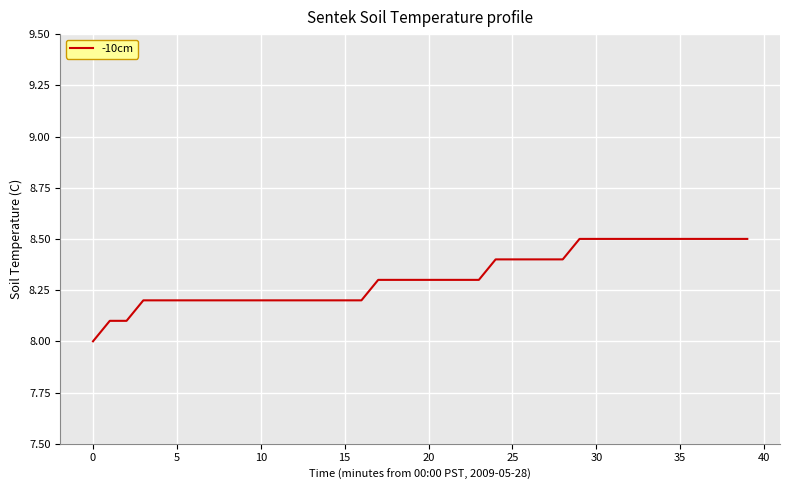

What is the greatest value displayed?

8.5